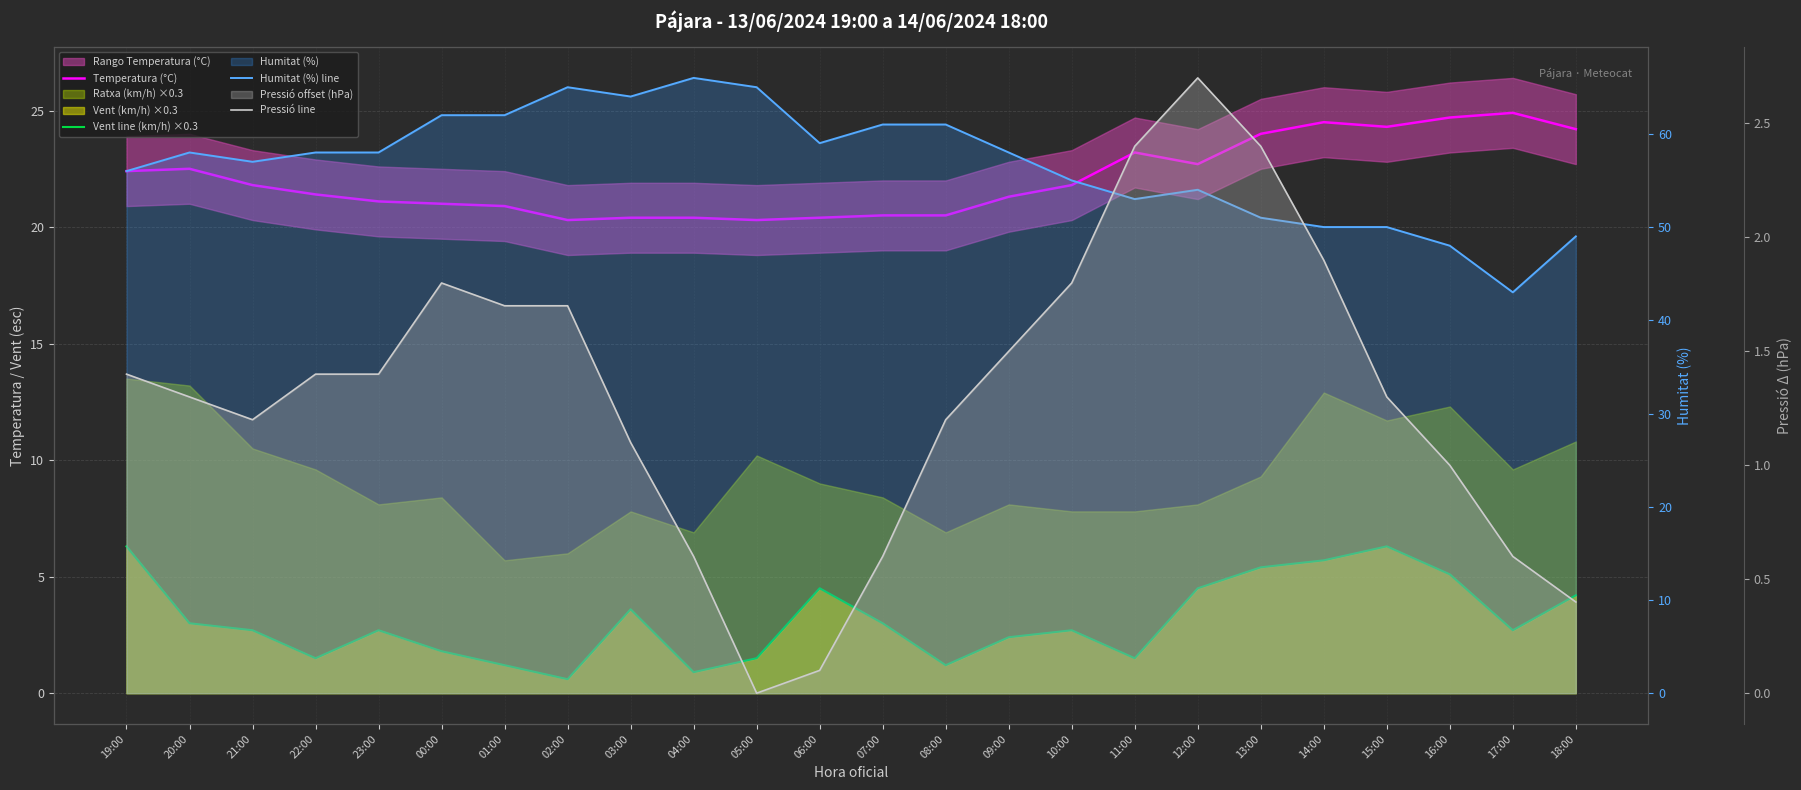

Reading left to right, what are all the values shown in this chart?

Temperatura (°C): 19:00=22.4	20:00=22.5	21:00=21.8	22:00=21.4	23:00=21.1	00:00=21.0	01:00=20.9	02:00=20.3	03:00=20.4	04:00=20.4	05:00=20.3	06:00=20.4	07:00=20.5	08:00=20.5	09:00=21.3	10:00=21.8	11:00=23.2	12:00=22.7	13:00=24.0	14:00=24.5	15:00=24.3	16:00=24.7	17:00=24.9	18:00=24.2
Vent line (km/h) ×0.3: 19:00=6.3	20:00=3.0	21:00=2.7	22:00=1.5	23:00=2.7	00:00=1.8	01:00=1.2	02:00=0.6	03:00=3.6	04:00=0.9	05:00=1.5	06:00=4.5	07:00=3.0	08:00=1.2	09:00=2.4	10:00=2.7	11:00=1.5	12:00=4.5	13:00=5.4	14:00=5.7	15:00=6.3	16:00=5.1	17:00=2.7	18:00=4.2
Humitat (%) line: 19:00=56.0	20:00=58.0	21:00=57.0	22:00=58.0	23:00=58.0	00:00=62.0	01:00=62.0	02:00=65.0	03:00=64.0	04:00=66.0	05:00=65.0	06:00=59.0	07:00=61.0	08:00=61.0	09:00=58.0	10:00=55.0	11:00=53.0	12:00=54.0	13:00=51.0	14:00=50.0	15:00=50.0	16:00=48.0	17:00=43.0	18:00=49.0
Pressió line: 19:00=1.4	20:00=1.3	21:00=1.2	22:00=1.4	23:00=1.4	00:00=1.8	01:00=1.7	02:00=1.7	03:00=1.1	04:00=0.6	05:00=0.0	06:00=0.1	07:00=0.6	08:00=1.2	09:00=1.5	10:00=1.8	11:00=2.4	12:00=2.7	13:00=2.4	14:00=1.9	15:00=1.3	16:00=1.0	17:00=0.6	18:00=0.4